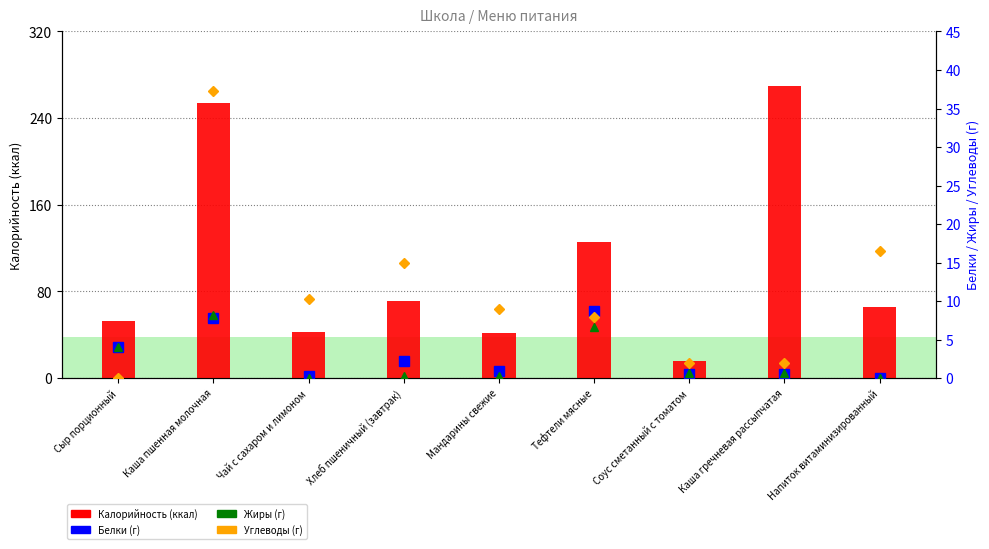

What are all the series names shown in the legend?

Калорийность, Белки, Жиры, Углеводы